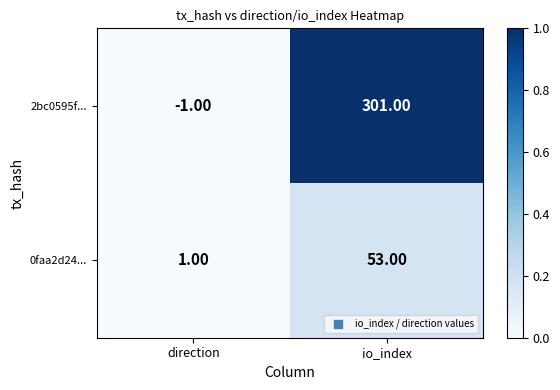

What is the sum of all 2bc0595f... values?

300